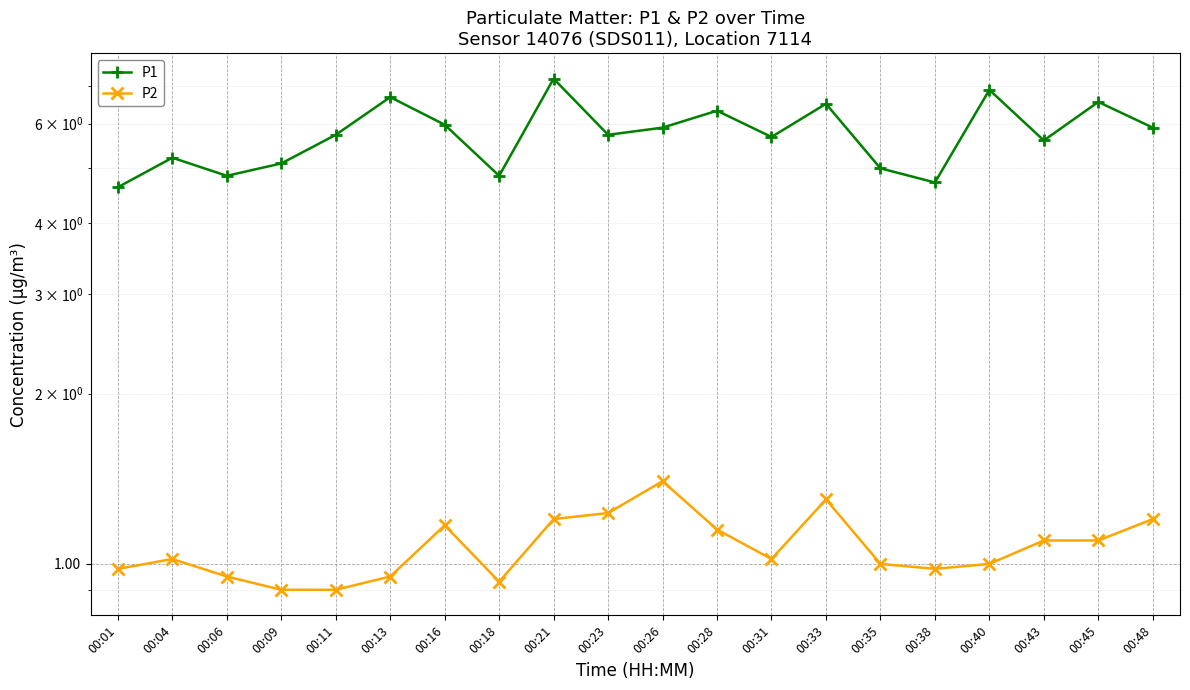

Reading left to right, what are all the values shown in this chart?

P1: 00:01=4.6	00:04=5.2	00:06=4.8	00:09=5.1	00:11=5.7	00:13=6.7	00:16=6.0	00:18=4.8	00:21=7.2	00:23=5.7	00:26=5.9	00:28=6.3	00:31=5.7	00:33=6.5	00:35=5.0	00:38=4.7	00:40=6.9	00:43=5.6	00:45=6.5	00:48=5.9
P2: 00:01=1.0	00:04=1.0	00:06=0.9	00:09=0.9	00:11=0.9	00:13=0.9	00:16=1.2	00:18=0.9	00:21=1.2	00:23=1.2	00:26=1.4	00:28=1.1	00:31=1.0	00:33=1.3	00:35=1.0	00:38=1.0	00:40=1.0	00:43=1.1	00:45=1.1	00:48=1.2